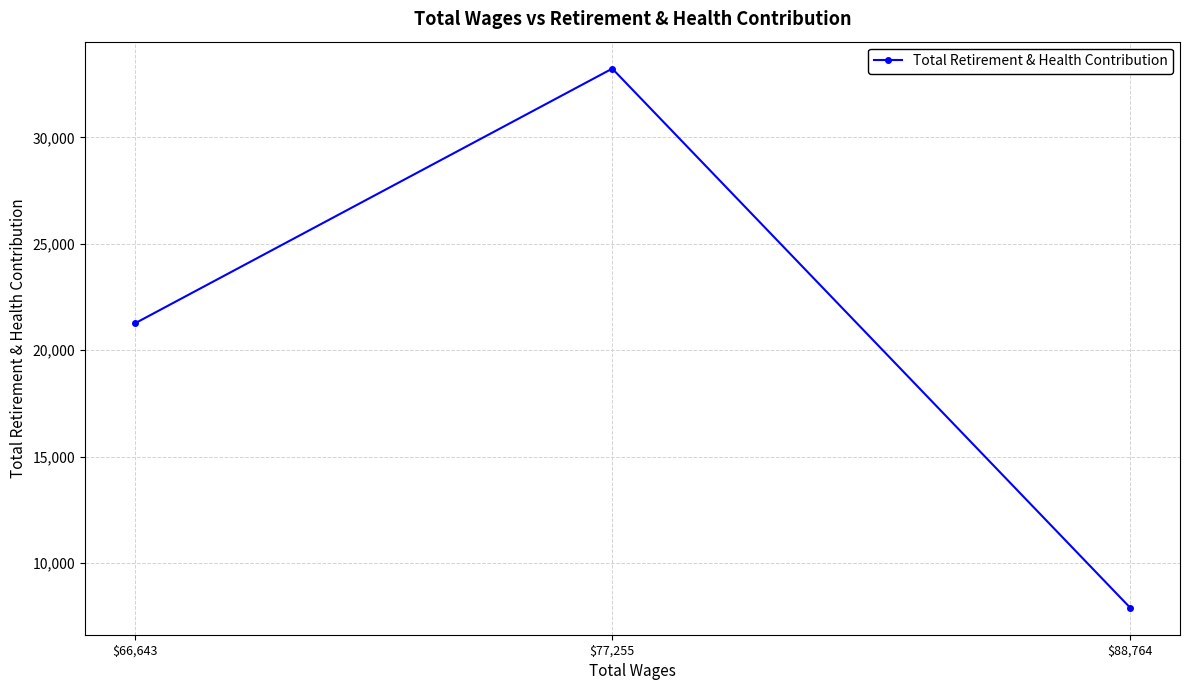

List the labels in order of value, largest first.

$77,255, $66,643, $88,764